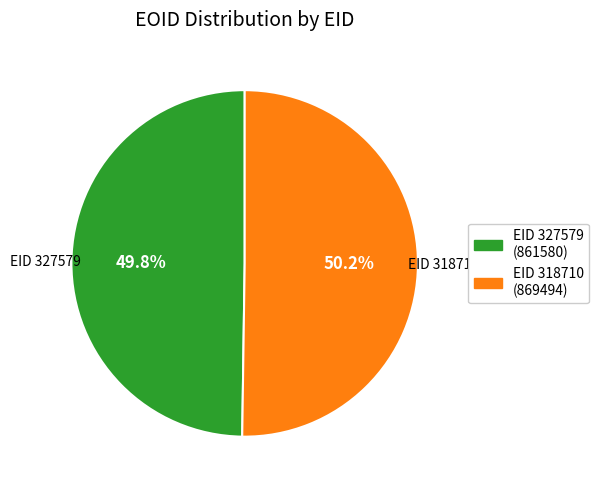

Does any single category account for the majority?

Yes